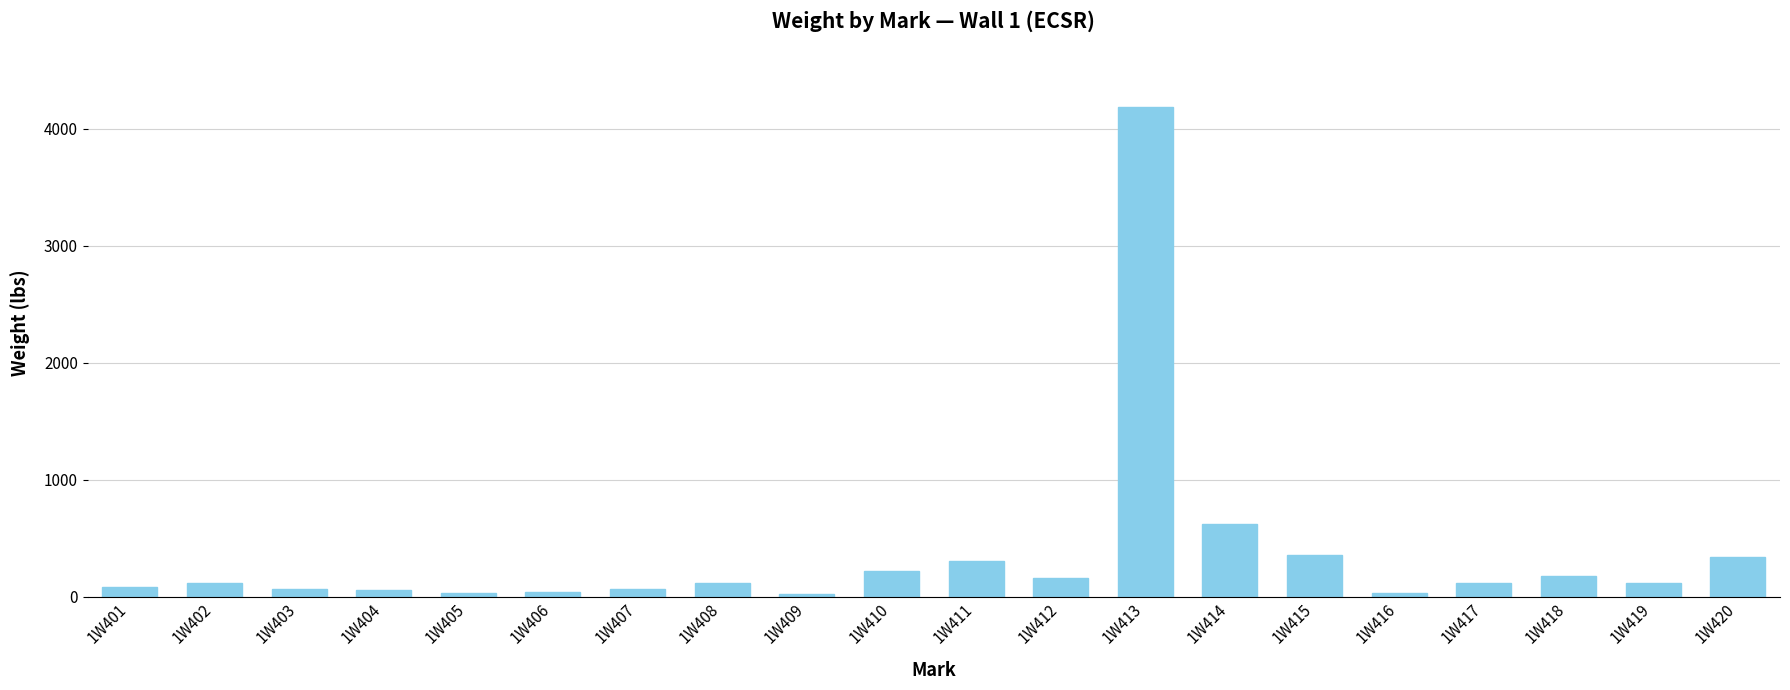

Are the bars horizontal?

No